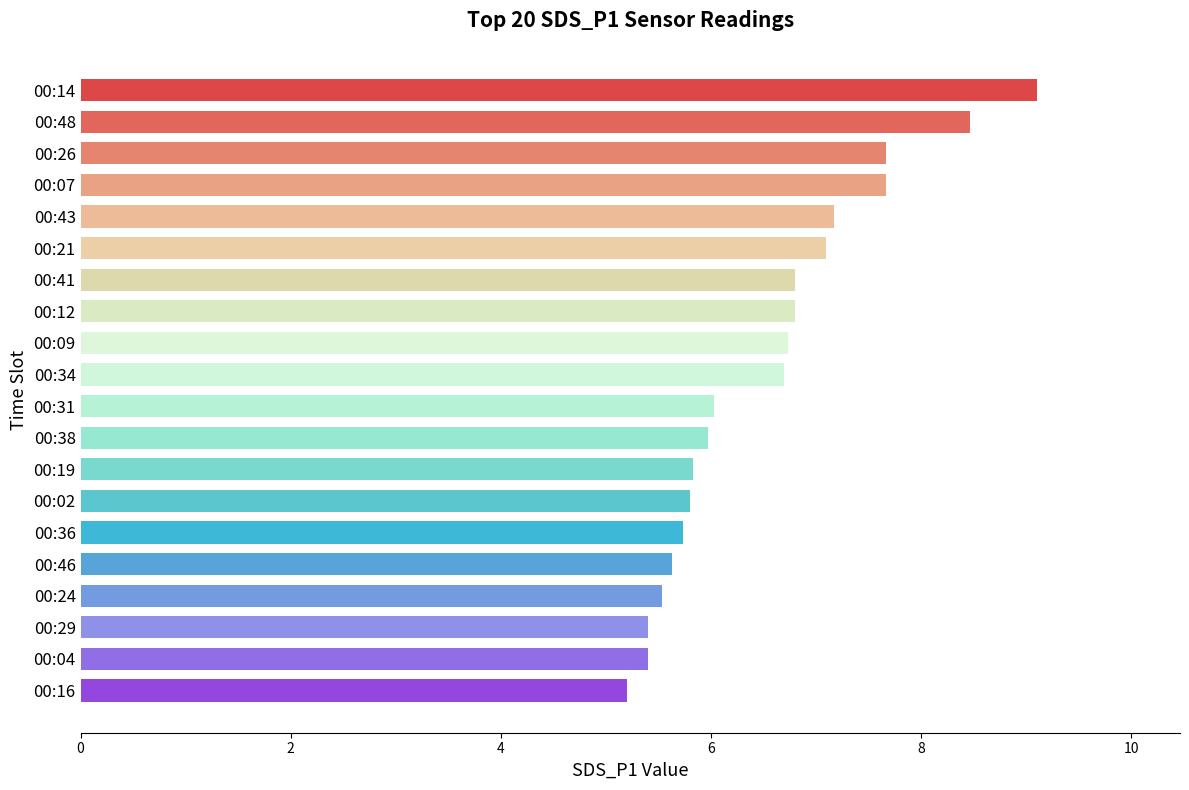

Is it true that the value at 00:48 is 4.7?

False